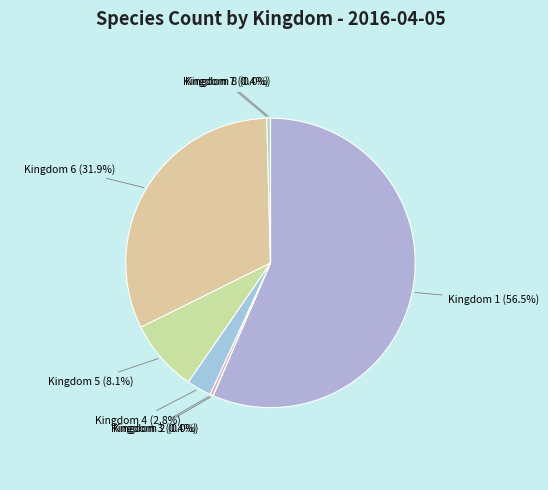

Does any single category account for the majority?

Yes